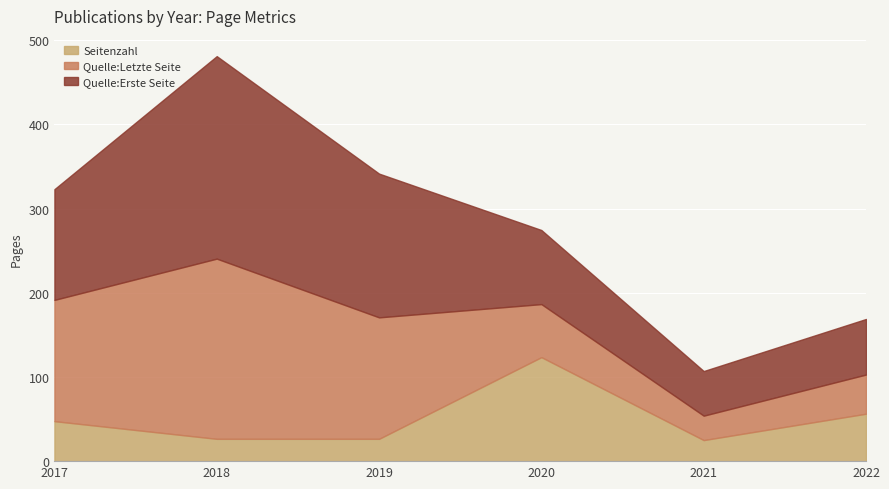

What is the total value across all series at 2018?

481.0